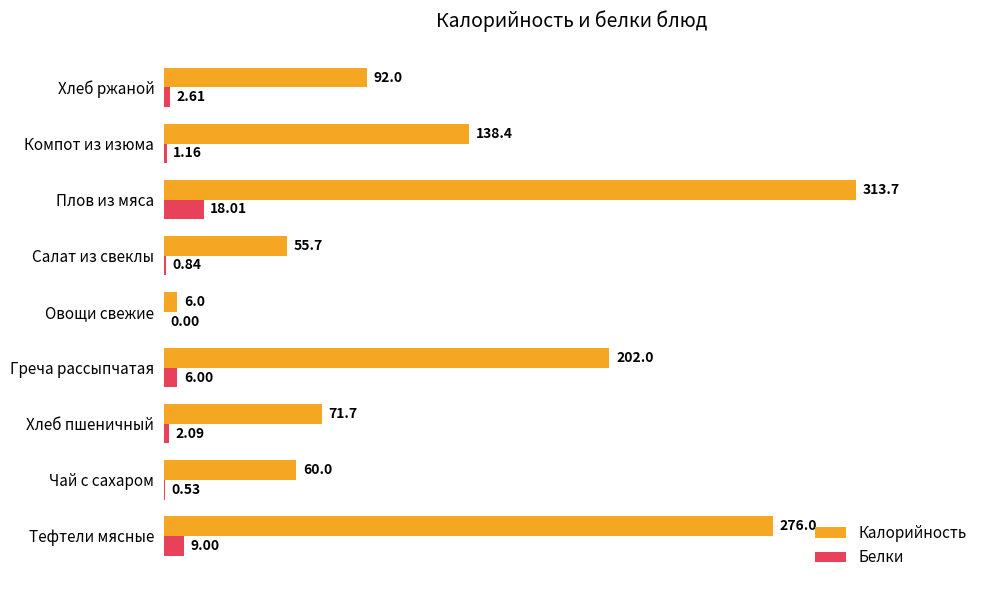

Which series changed the most between Овощи свежие and Салат из свеклы?

Калорийность